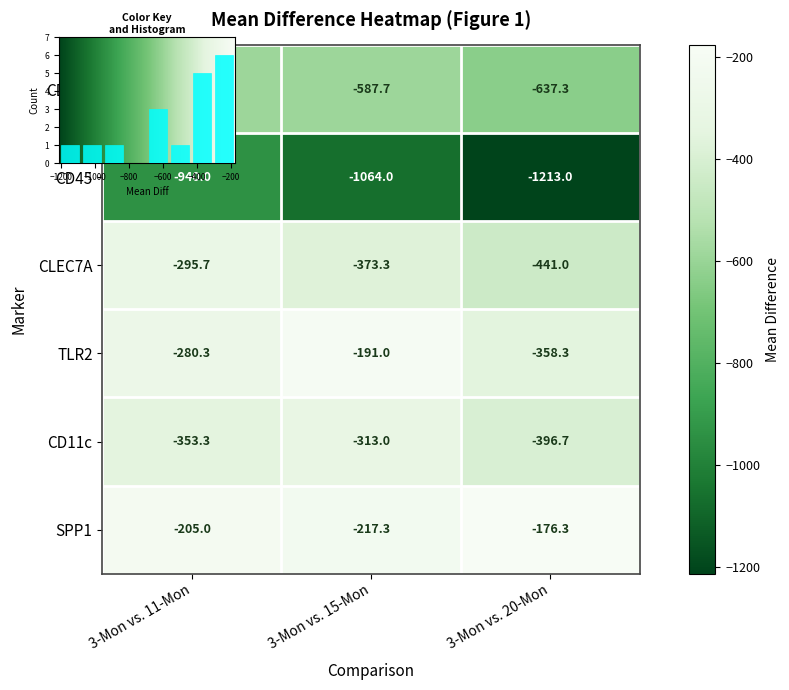

Between 3-Mon vs. 11-Mon and 3-Mon vs. 20-Mon, which is larger?

3-Mon vs. 11-Mon